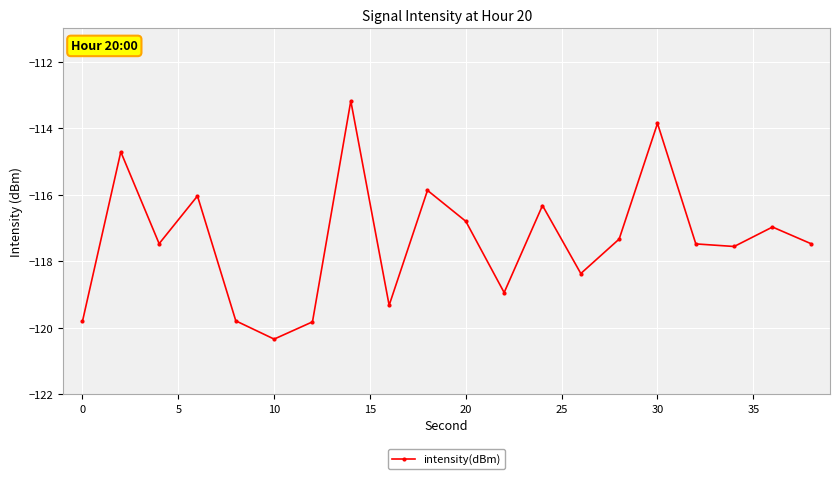

How many interior local peaks (higher than both neighbors) does the data have?

7